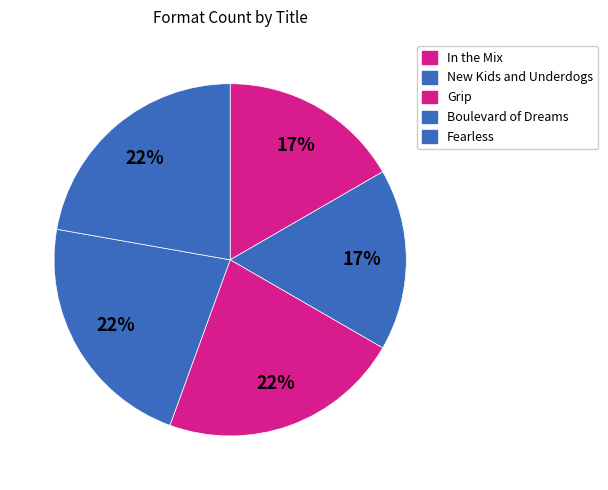

The In the Mix slice represents 6% of the pie. True or false?

False